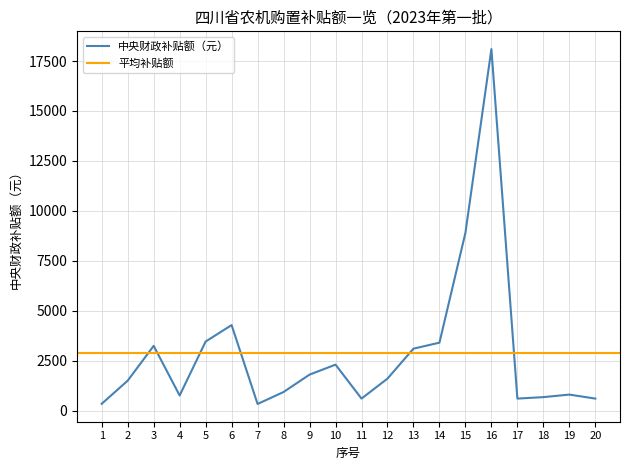

At which category does the data reach its first local valley?

4